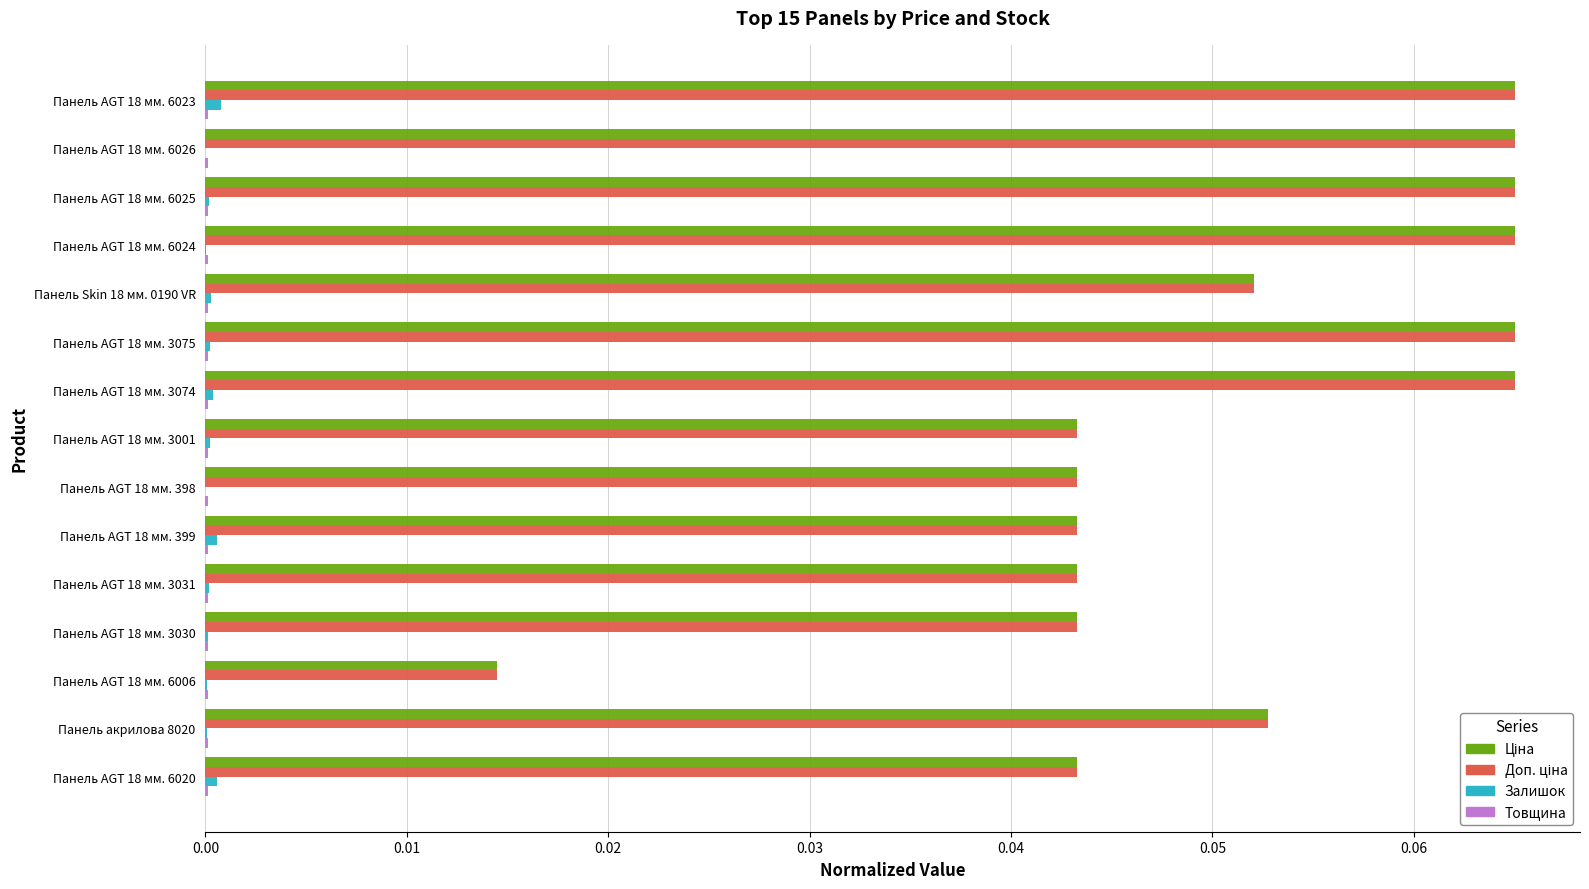

The value of Залишок at Панель AGT 18 мм. 3074 is 0.0. True or false?

True